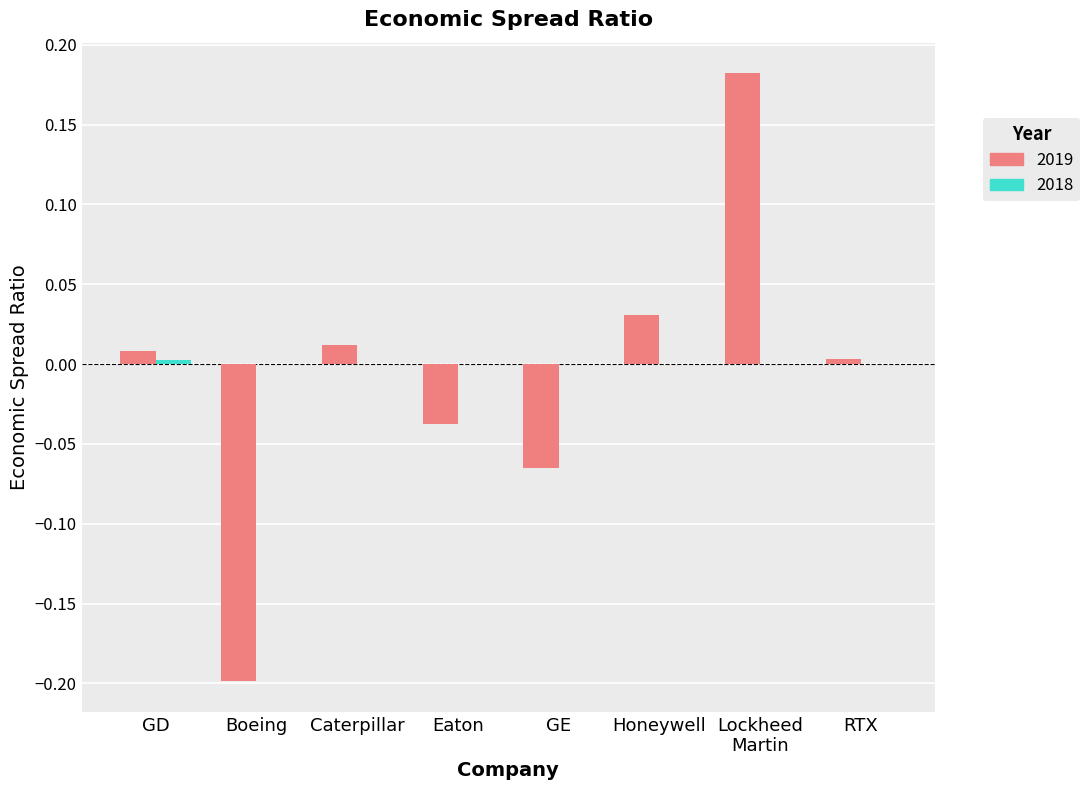

How many categories are shown in the chart?

8